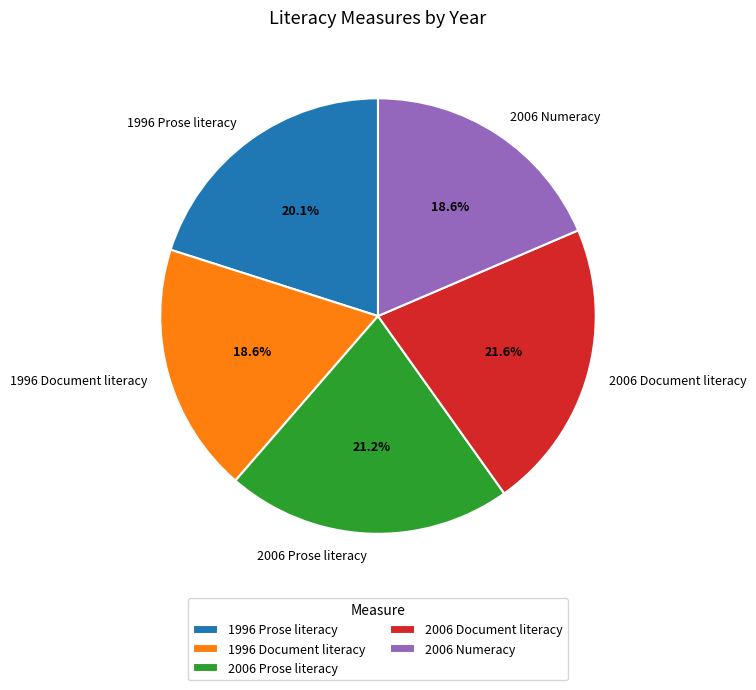

What percentage is NOT represented by 1996 Document literacy?

81.4%